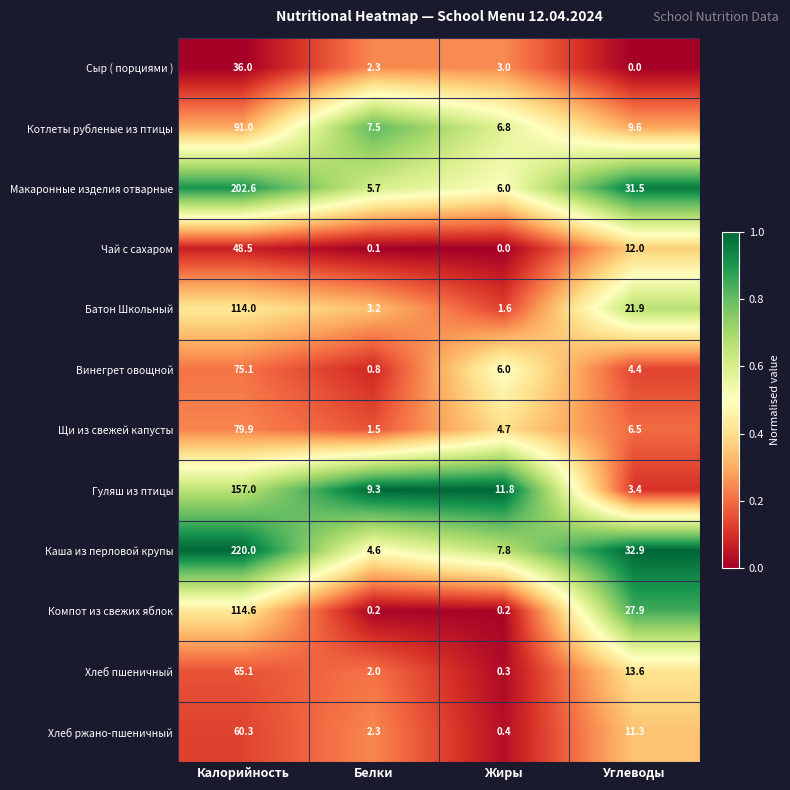

The Винегрет овощной series shows 75.1 at Калорийность. True or false?

True